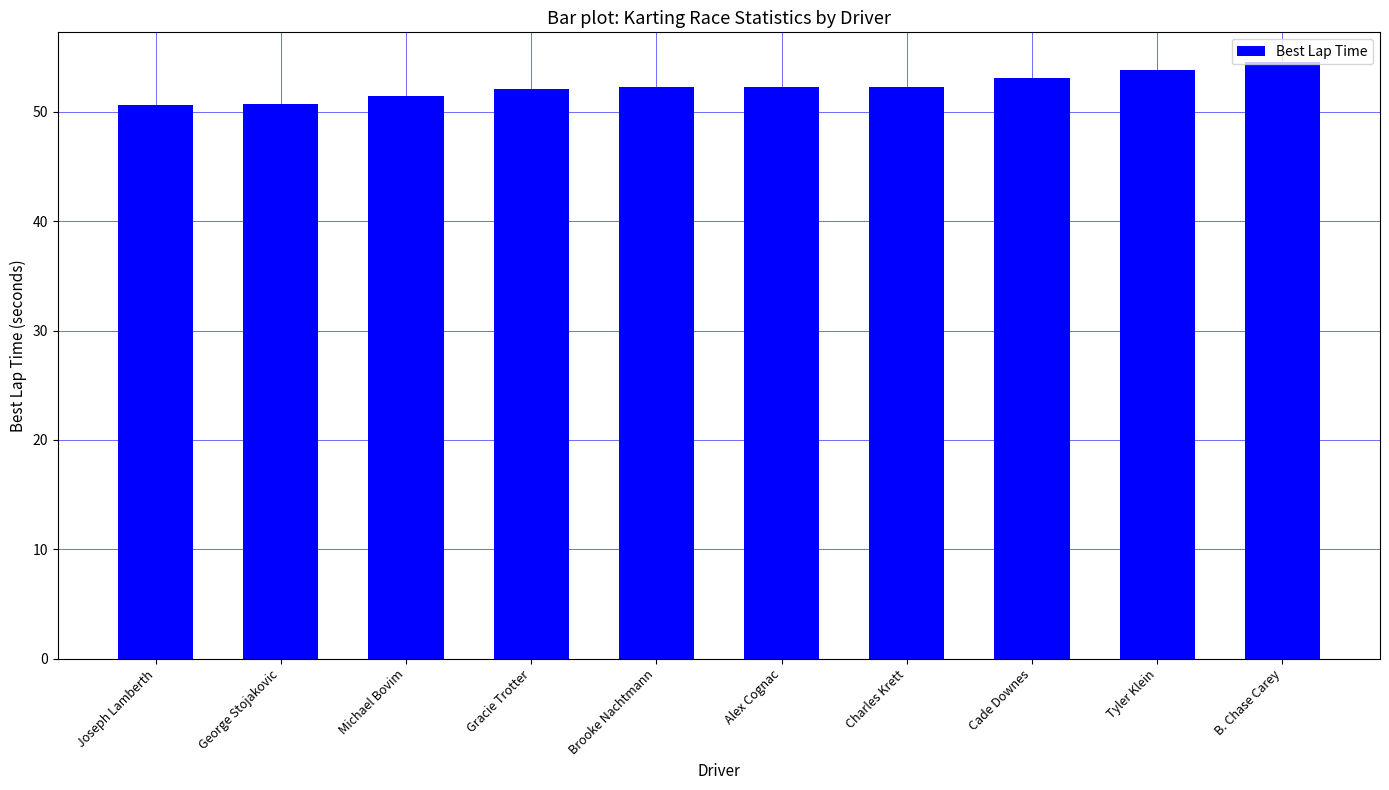

Which has a higher value, Joseph Lamberth or Brooke Nachtmann?

Brooke Nachtmann